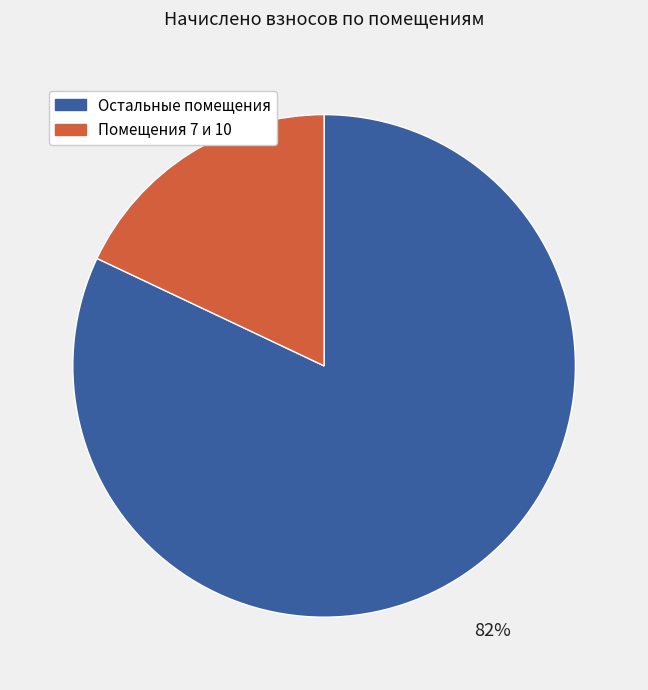

To the nearest percent, what is the difference between the largest and smallest slice percentages?

64%